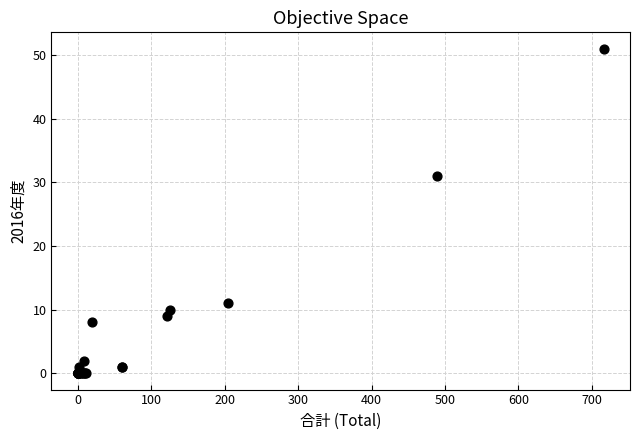

What Y value in the scatter plot is closest to 25?

31